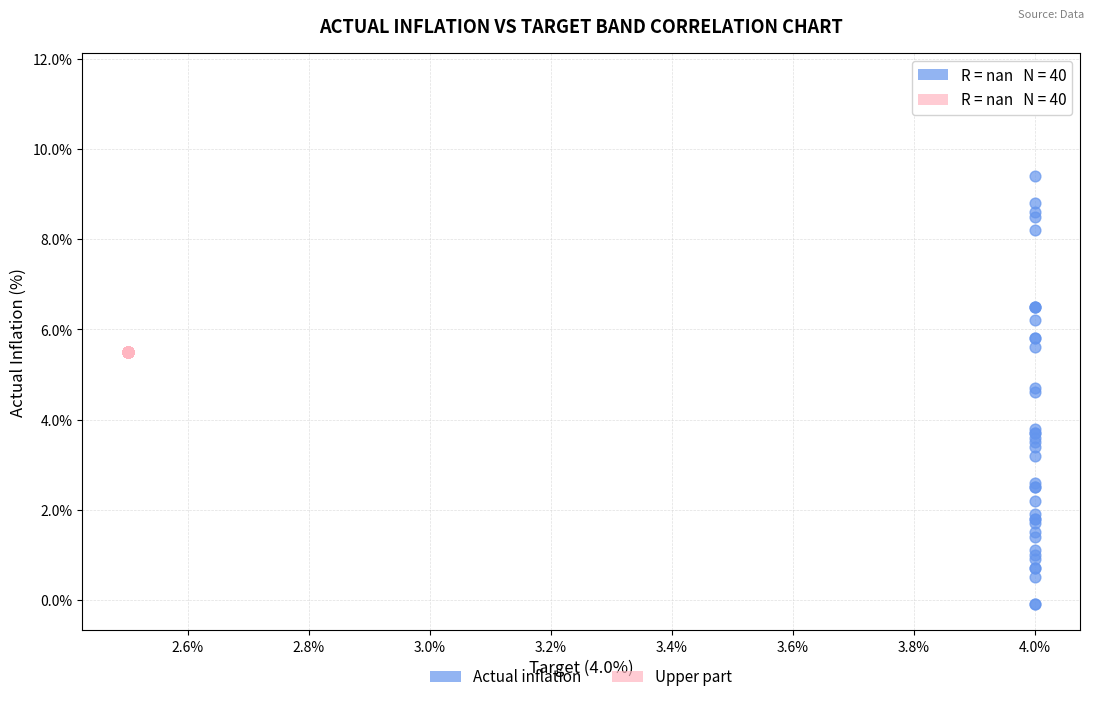

Which series reaches the minimum Y coordinate?

Actual inflation